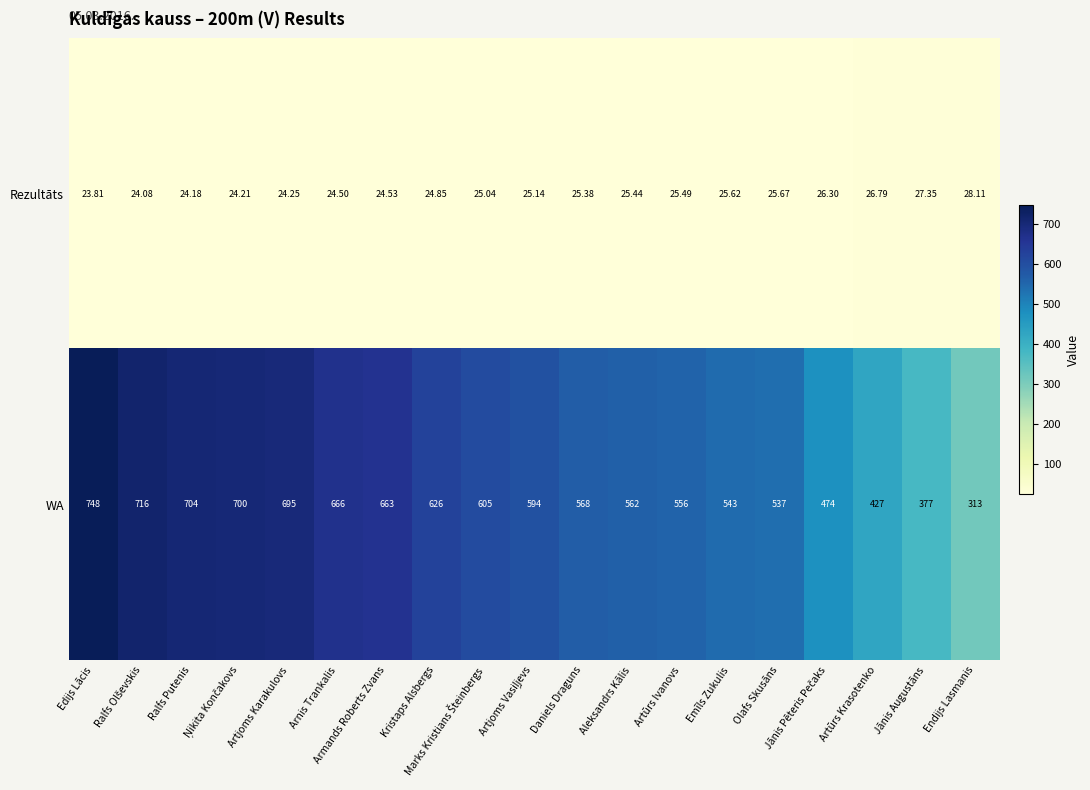

At which label does WA reach its peak?

Edijs Lācis